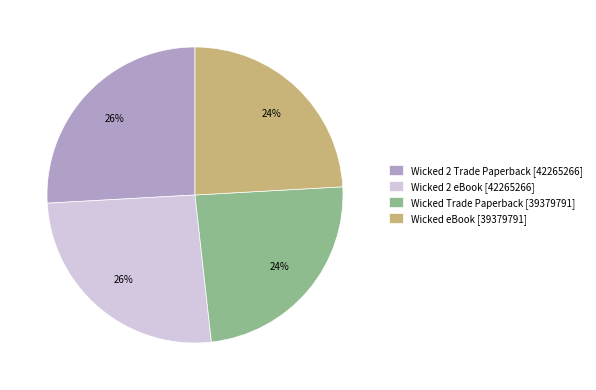

Is there any slice that represents more than half of the pie?

No